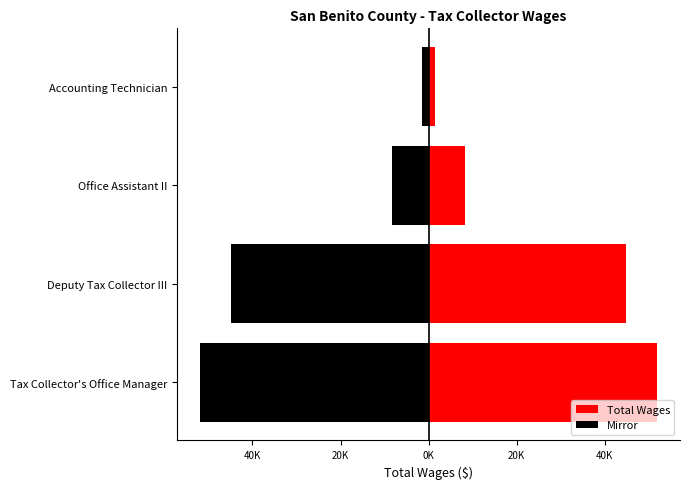

The value of Mirror at Accounting Technician is -725. True or false?

False